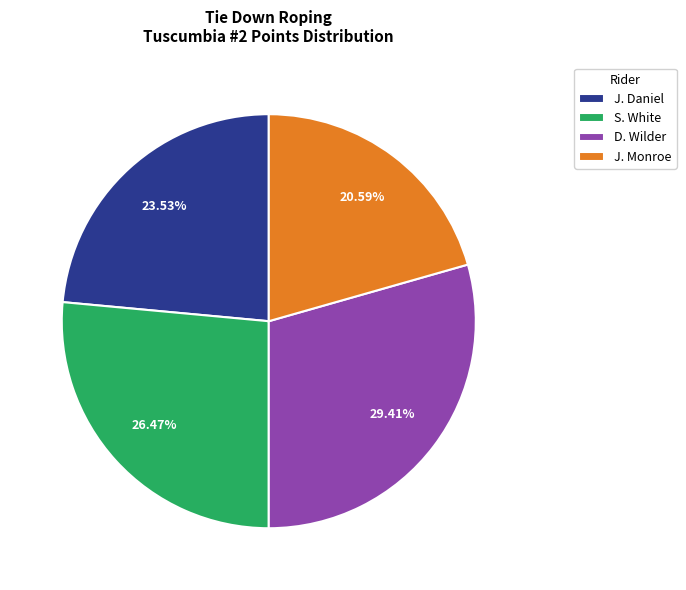

Approximately how many times larger is the value at D. Wilder compared to S. White?

1.1